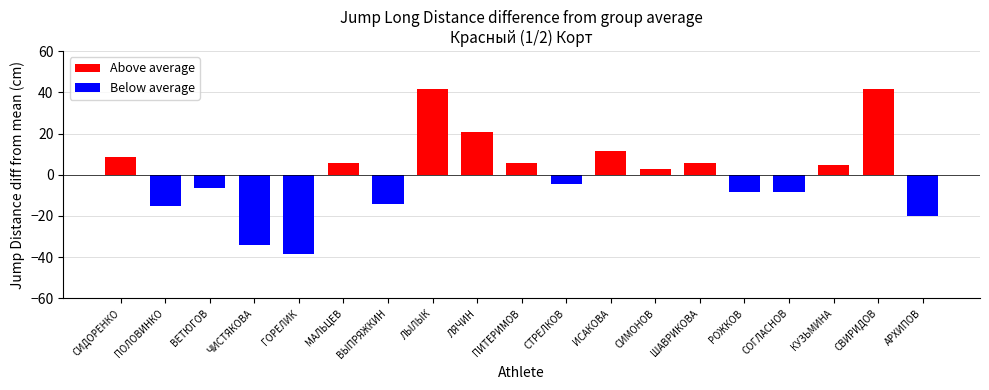

What value does the Above average series have at МАЛЬЦЕВ?

5.7